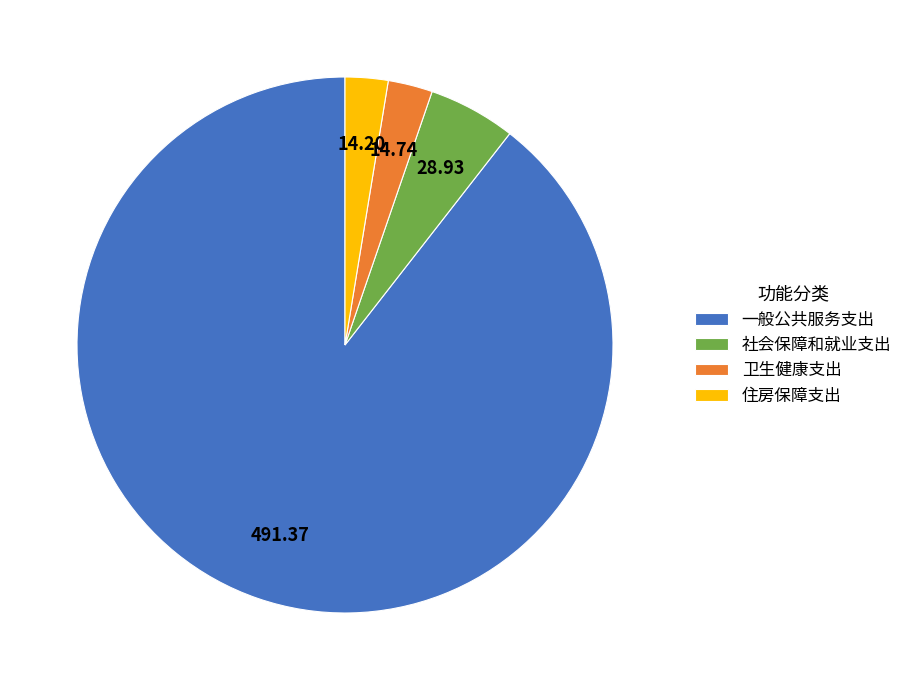

The 一般公共服务支出 slice represents 99% of the pie. True or false?

False